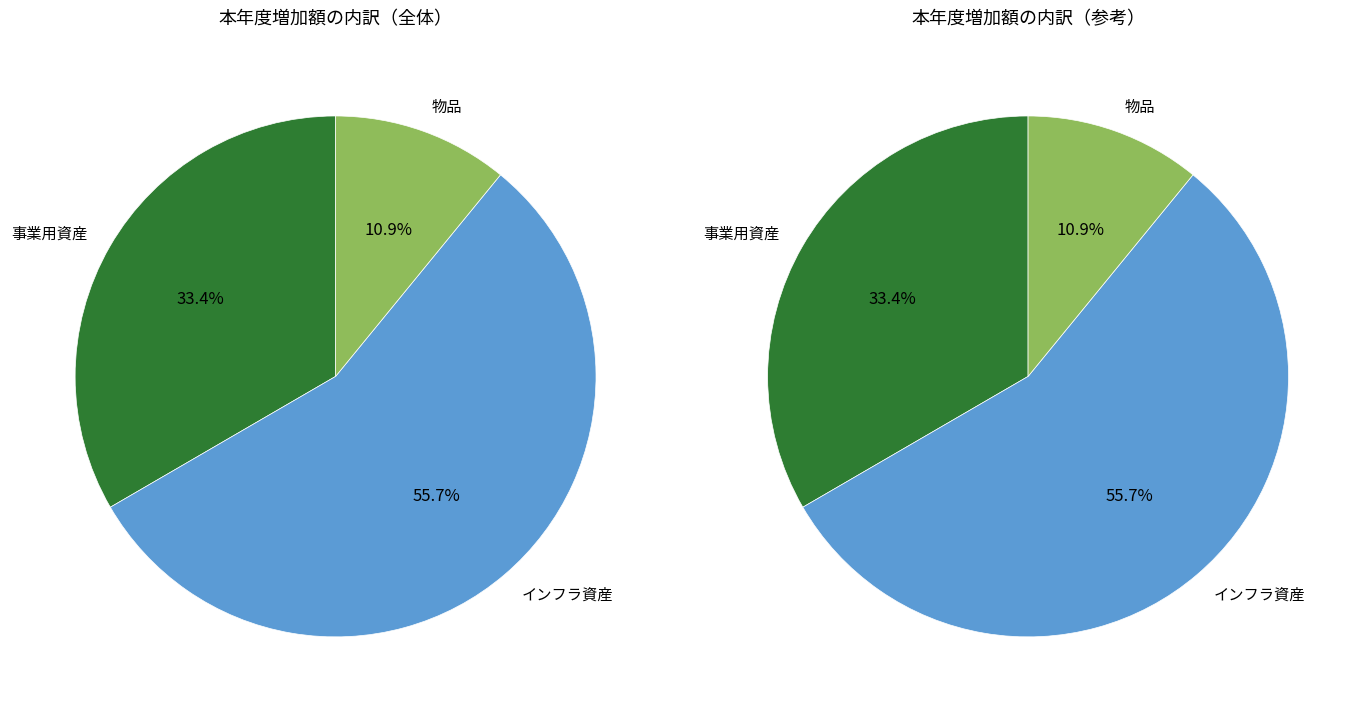

To the nearest percent, what is the combined percentage of インフラ資産 and 物品?

67%